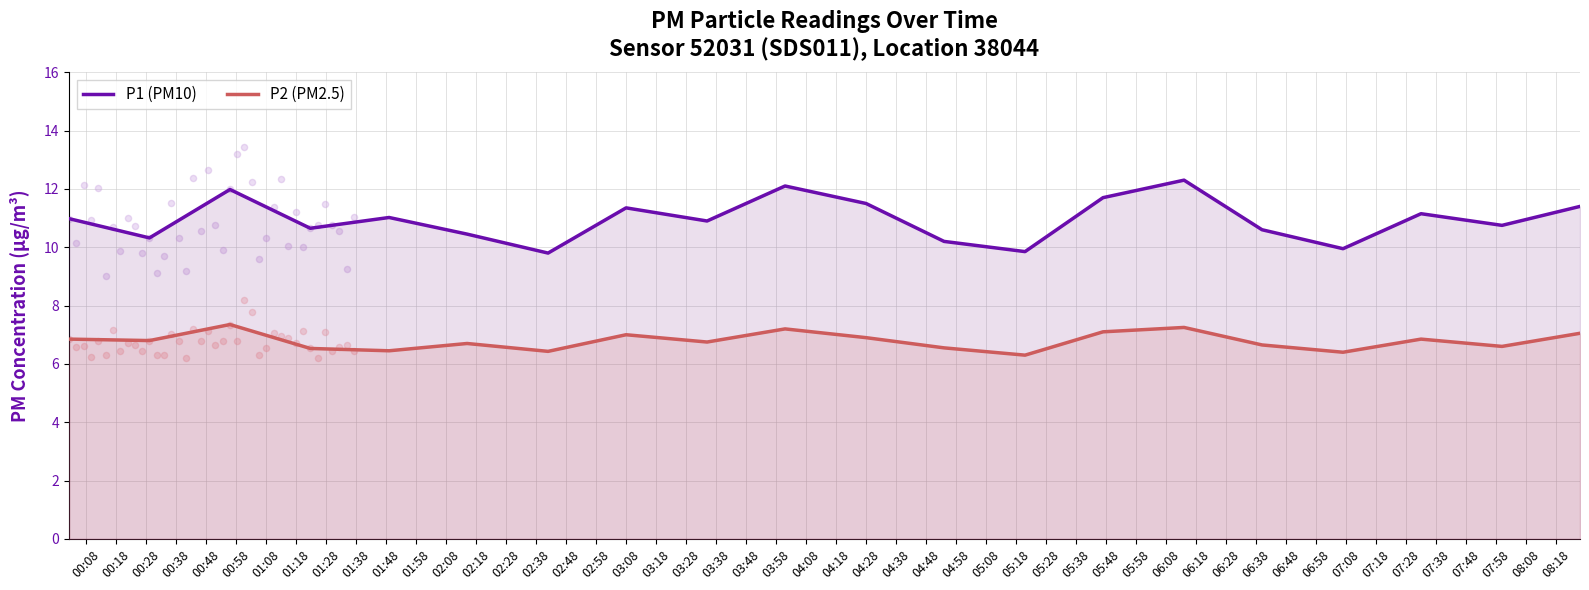

Which series has the largest total across all categories?

P1 (PM10)